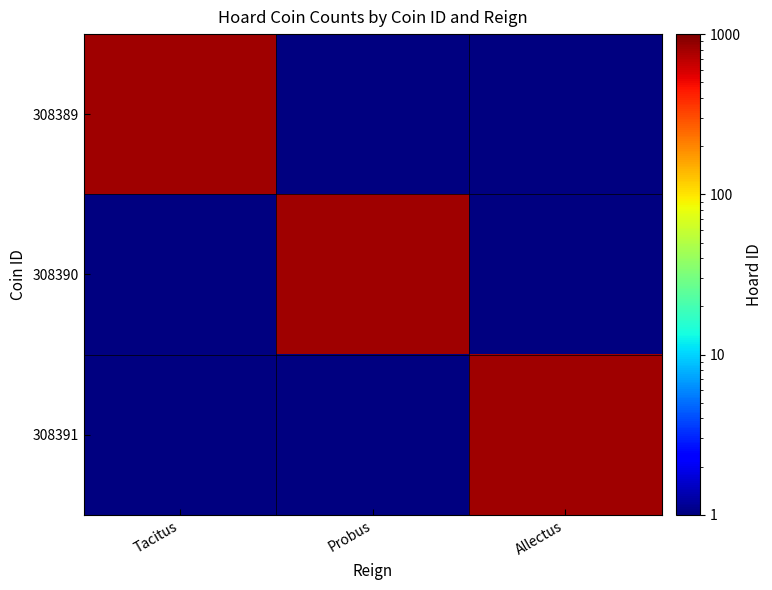

Which series has the largest range (max minus min)?

Tacitus